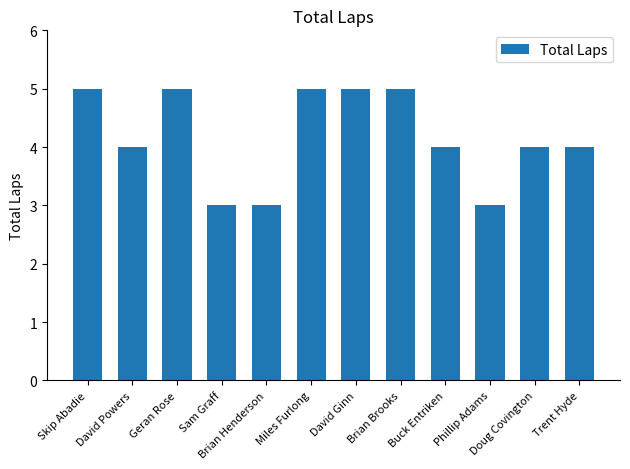

True or false: the data shows 5 at Skip Abadie.

True